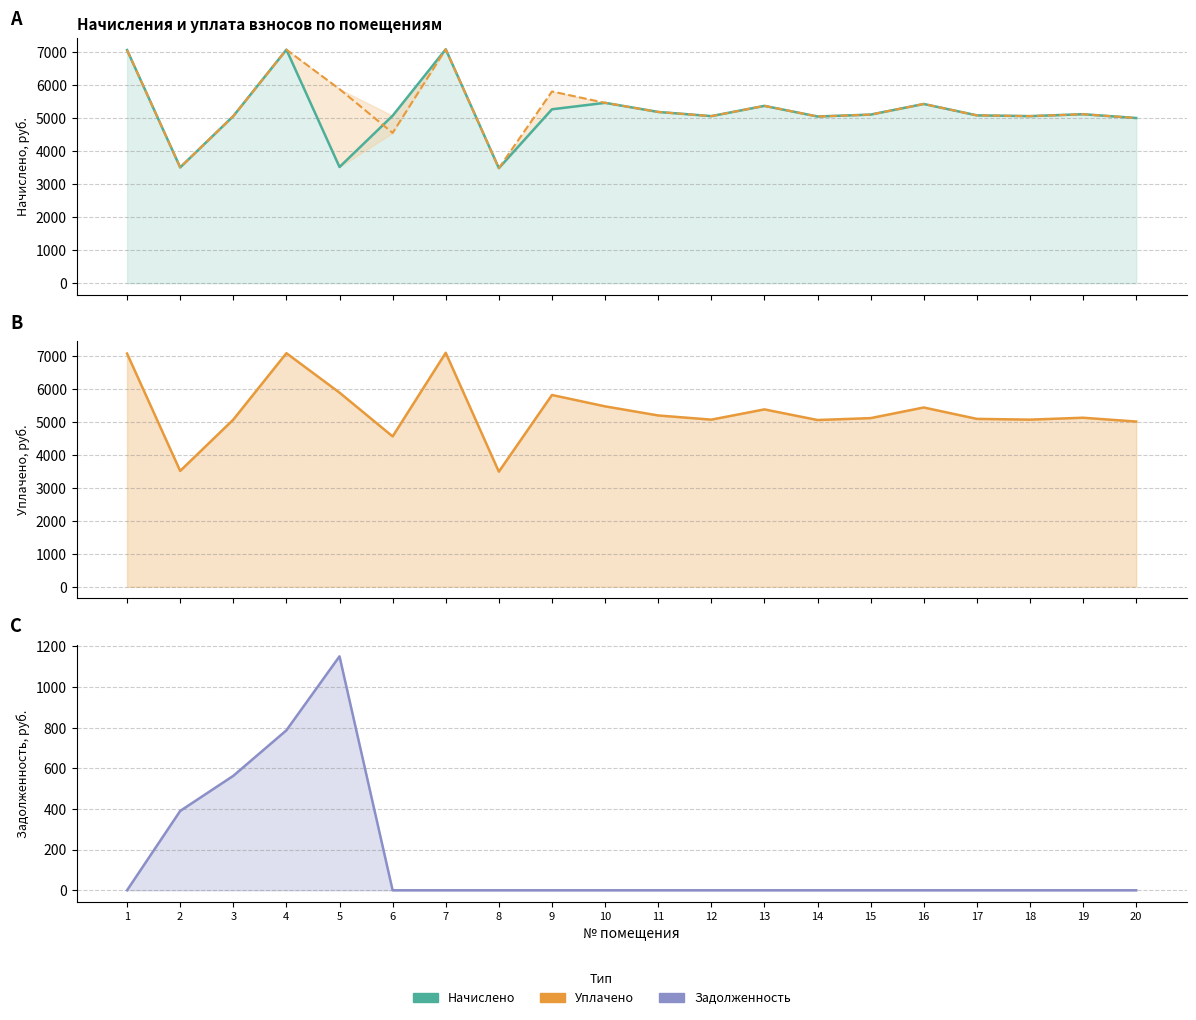

Which has a higher value, 8 or 4?

4